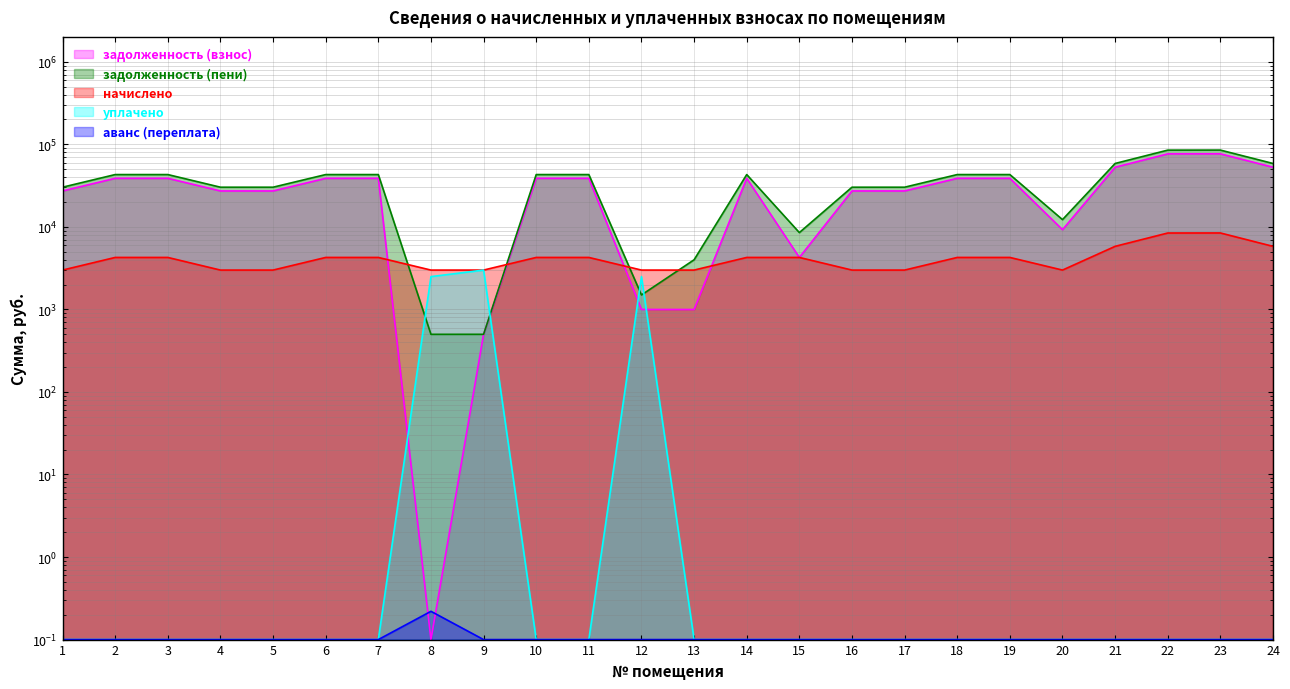

At how many categories does at least one series exceed 33360?

13